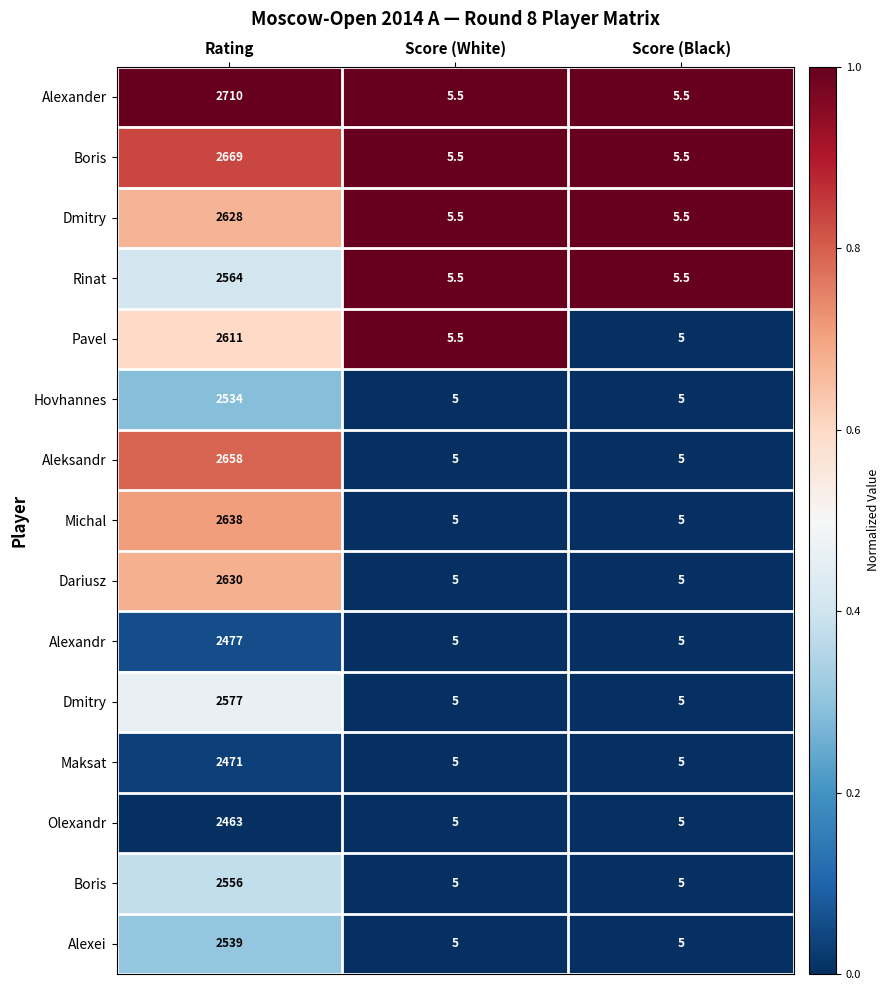

At which category does the chart reach its minimum across all series?

Score (Black)